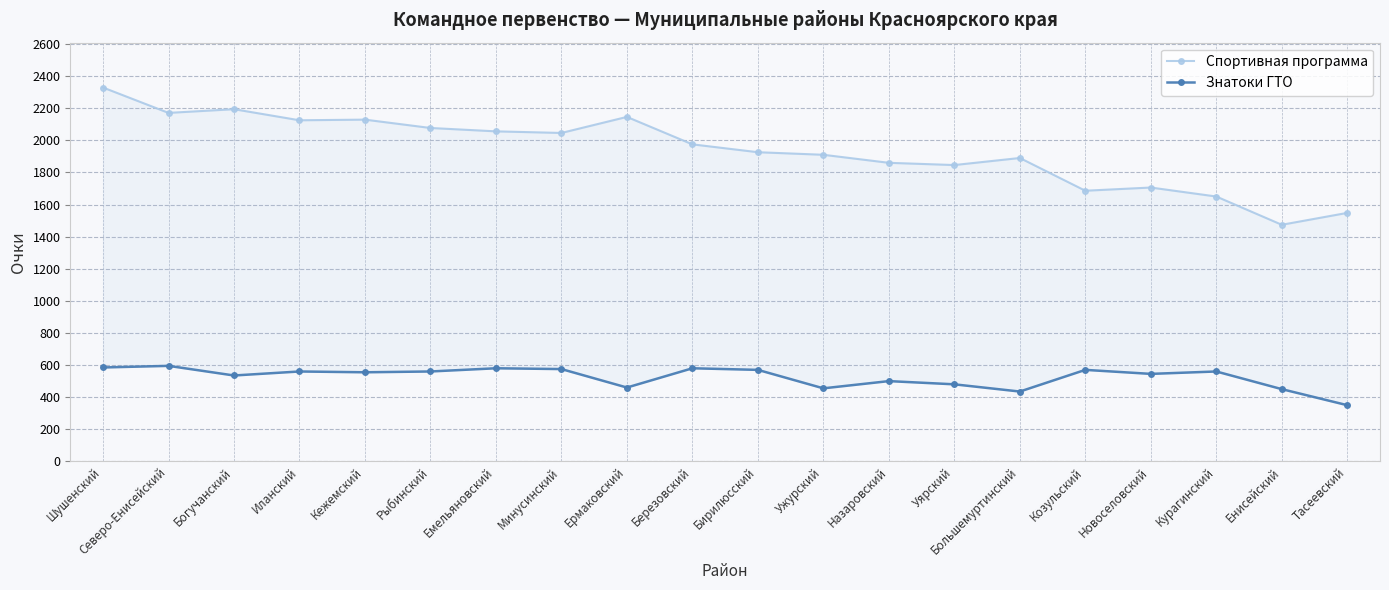

What is the sum of the Спортивная программа values at Енисейский and Северо-Енисейский?

3645